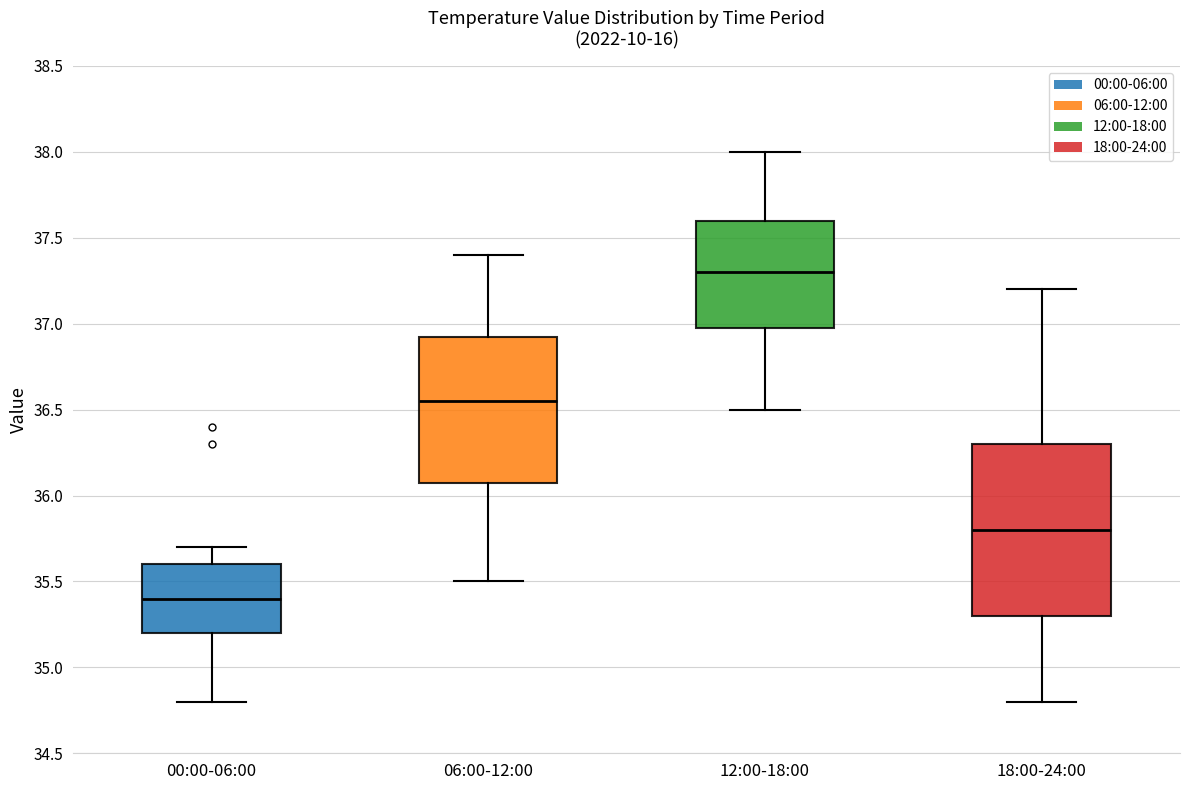

Reading left to right, transcribe this box plot: for each box, give where its median line is, the range the box spans, and where its two whiskers end, as read against the y-axis. The values are not printed on the chart, so give them approximately, as read against the axis.

00:00-06:00: median 35.40, box 35.20 to 35.60, whiskers 34.80 to 35.70
06:00-12:00: median 36.55, box 36.10 to 36.95, whiskers 35.50 to 37.40
12:00-18:00: median 37.30, box 37.00 to 37.60, whiskers 36.50 to 38.00
18:00-24:00: median 35.80, box 35.30 to 36.30, whiskers 34.80 to 37.20